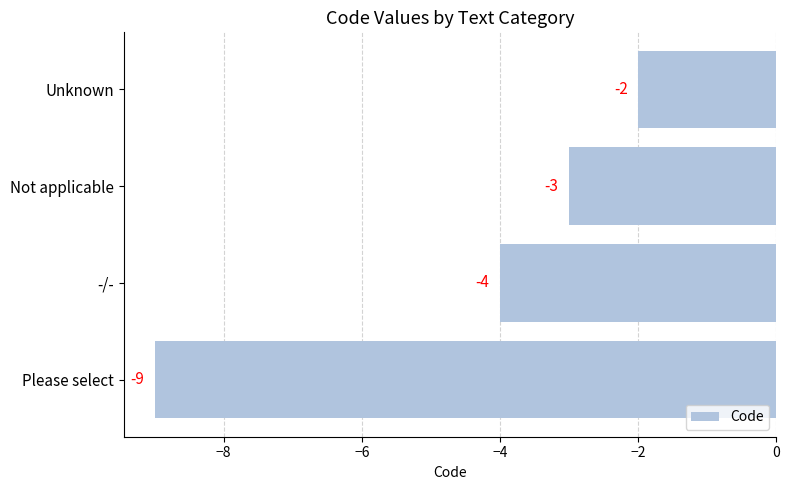

Rank the categories by value from lowest to highest.

Please select, -/-, Not applicable, Unknown